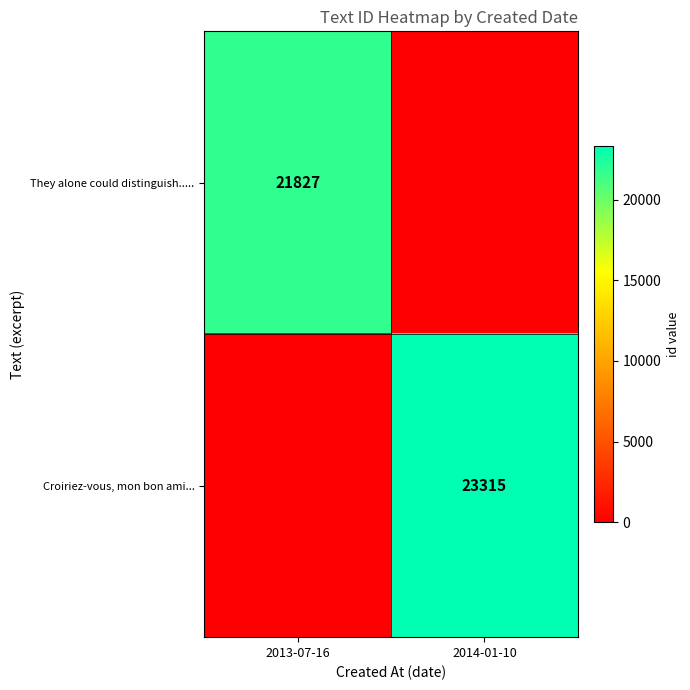

The value of They alone could distinguish..... at 2013-07-16 is 5293. True or false?

False